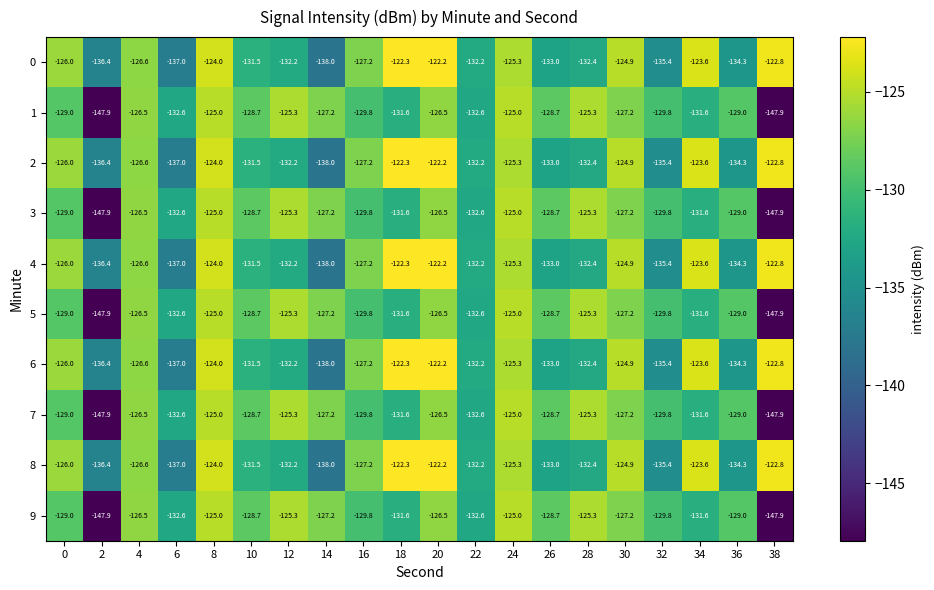

What is the highest value of the 6 series?

-122.2